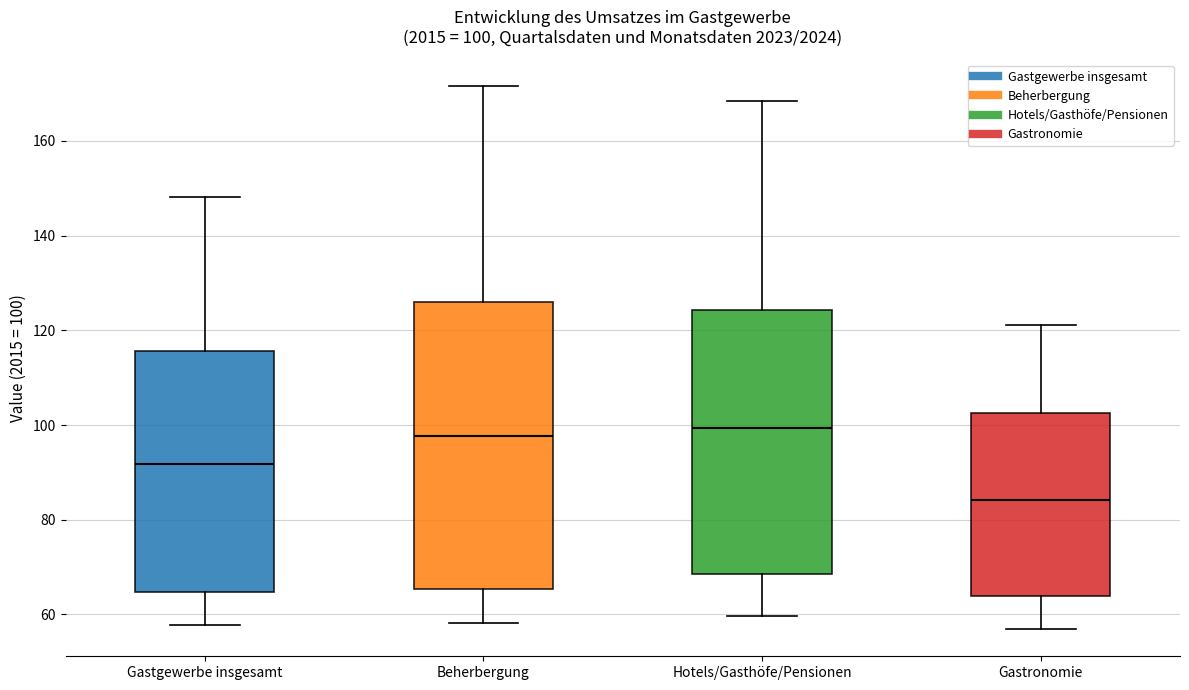

Comparing the boxes themselves (not the whiskers), which one is the tallest?

Beherbergung